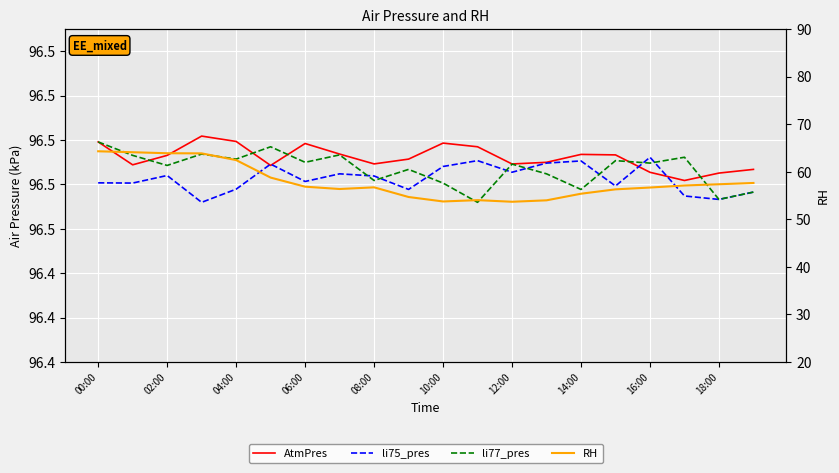

What is the highest value of the li75_pres series?

96.5